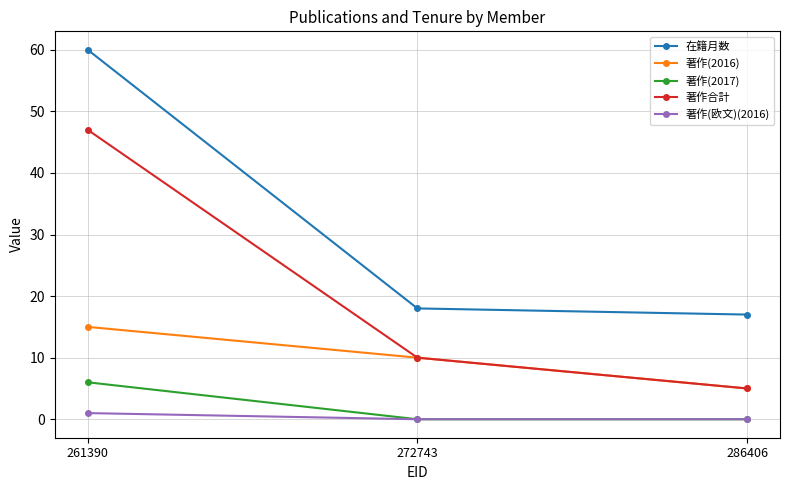

The value of 著作(欧文)(2016) at 272743 is 0. True or false?

True